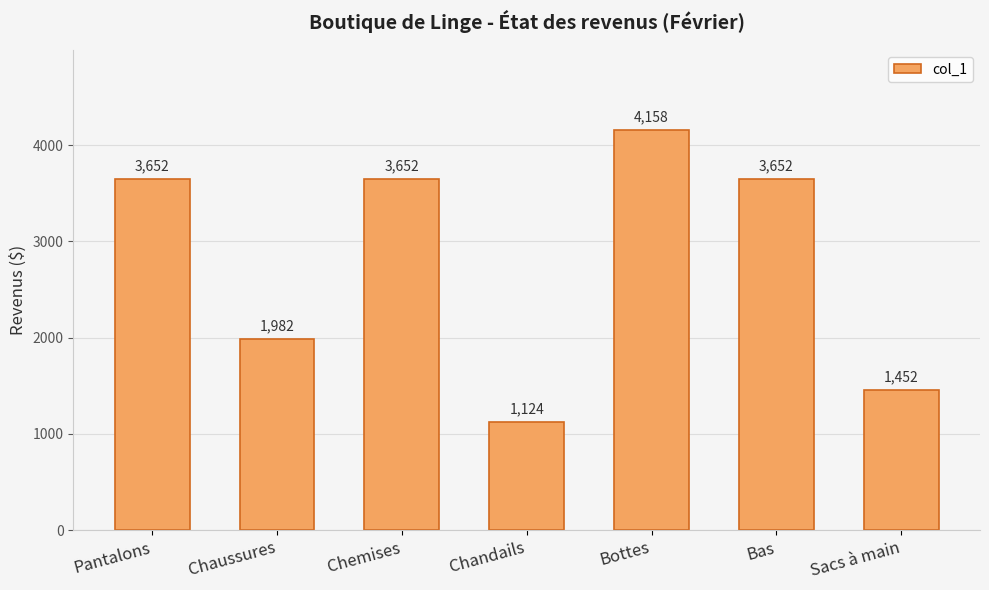

Which label corresponds to the largest value in the chart?

Bottes